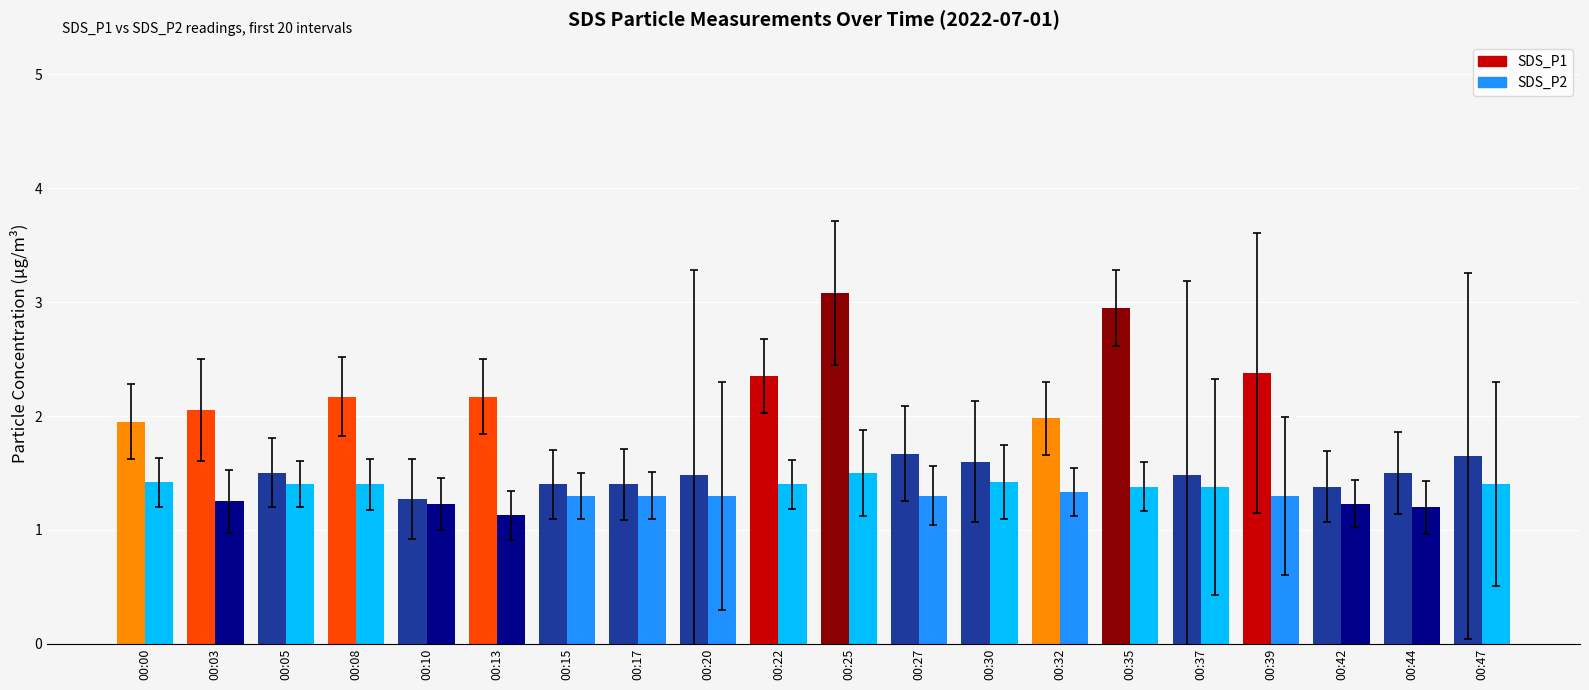

How many data points does each series have?

20